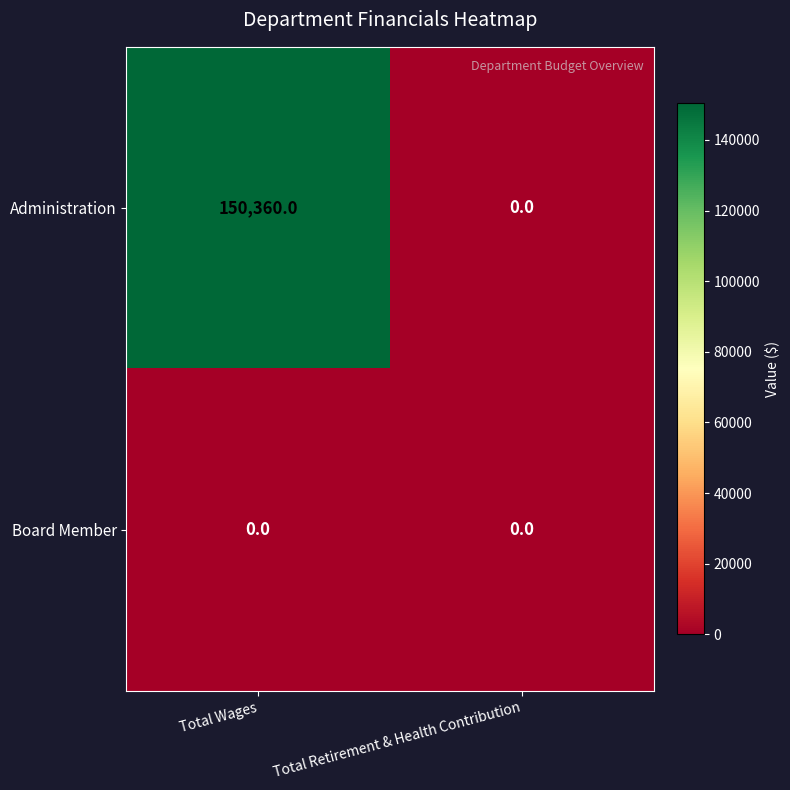

What is the average value of the Administration series?

75180